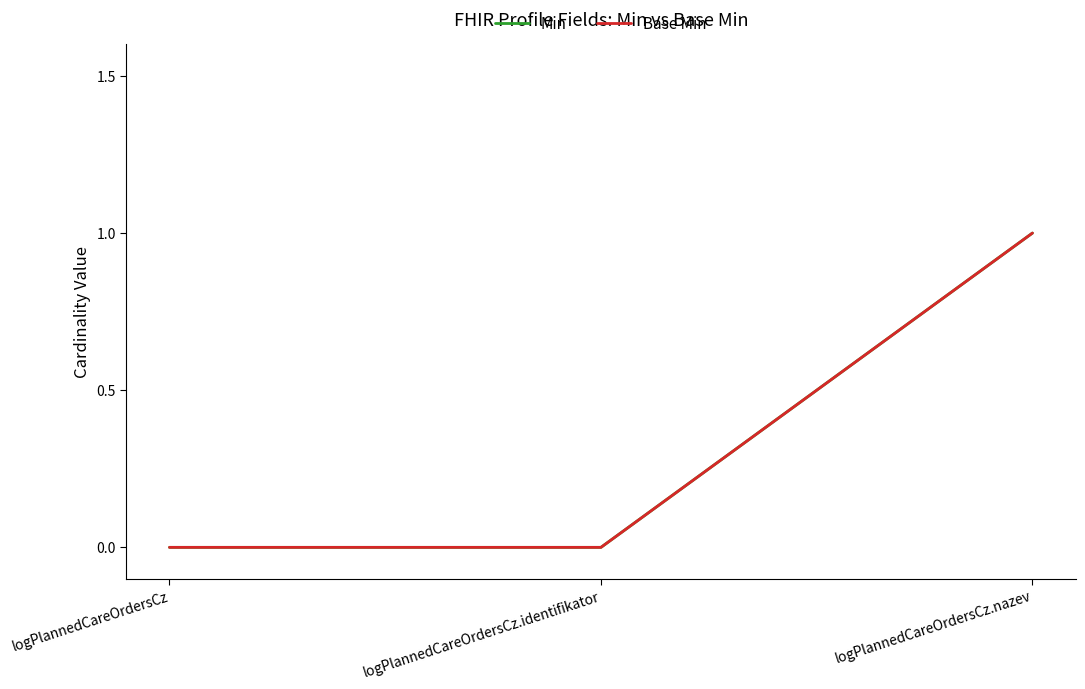

Does the chart display data point markers on the line(s)?

No